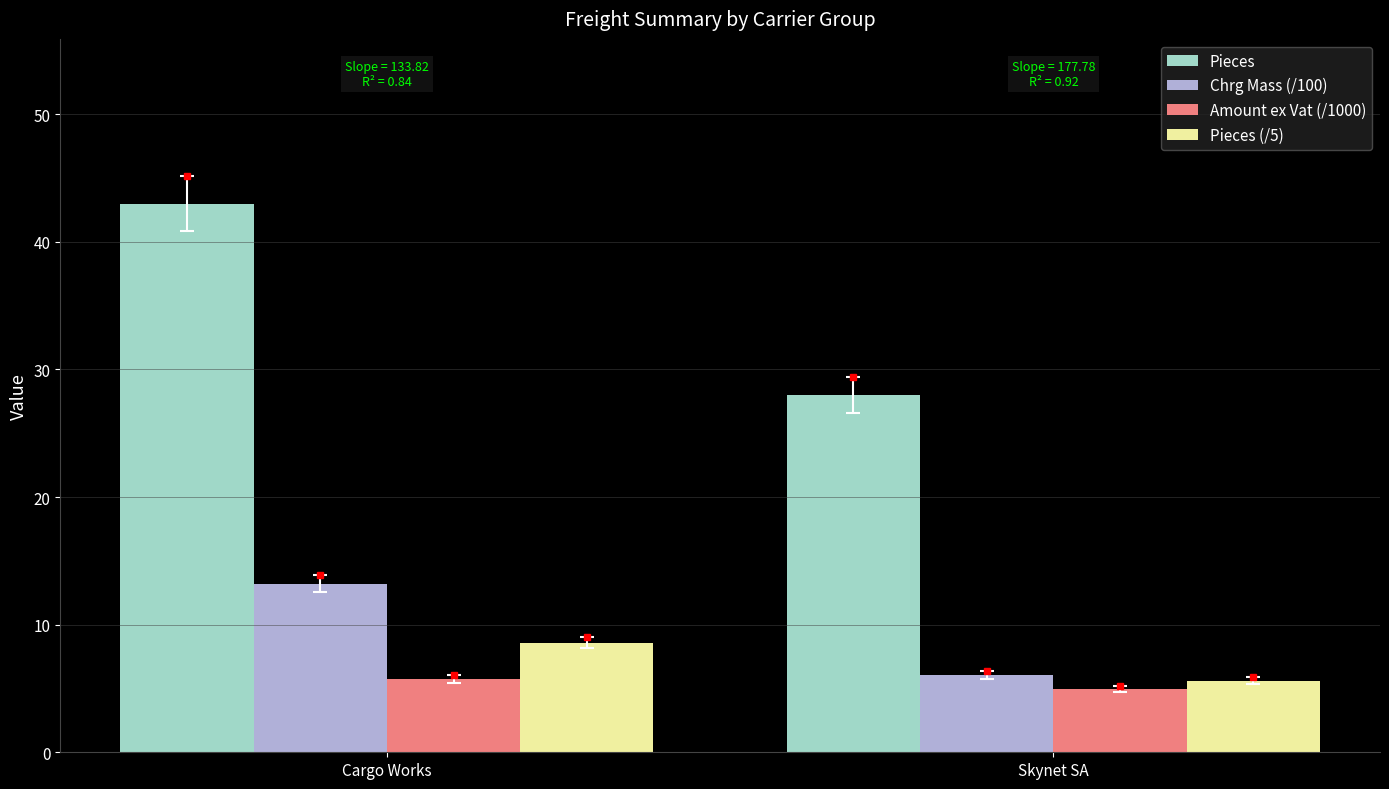

Which category has the lowest value across all series?

Skynet SA